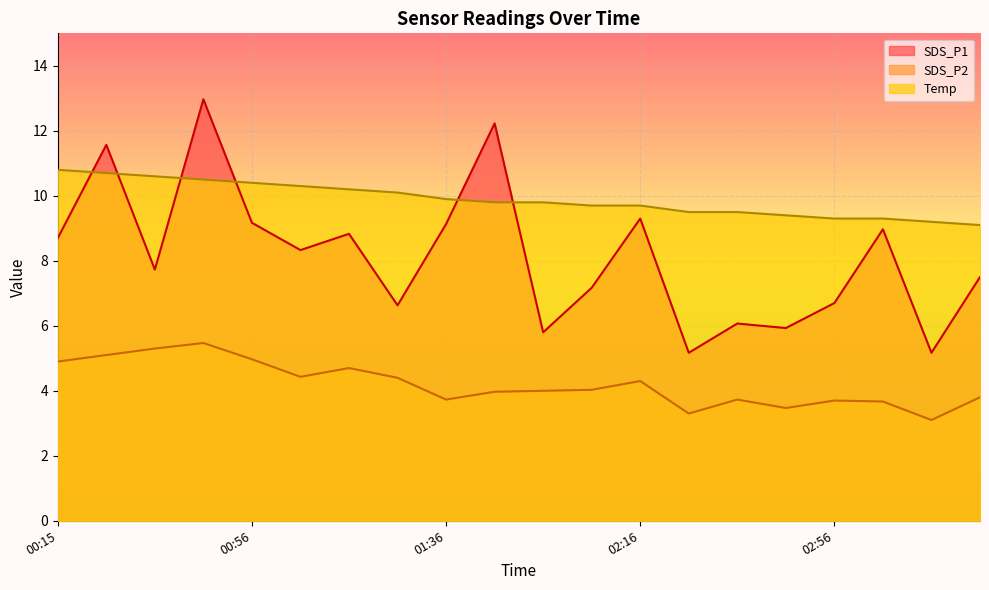

Does the chart display data point markers on the line(s)?

No